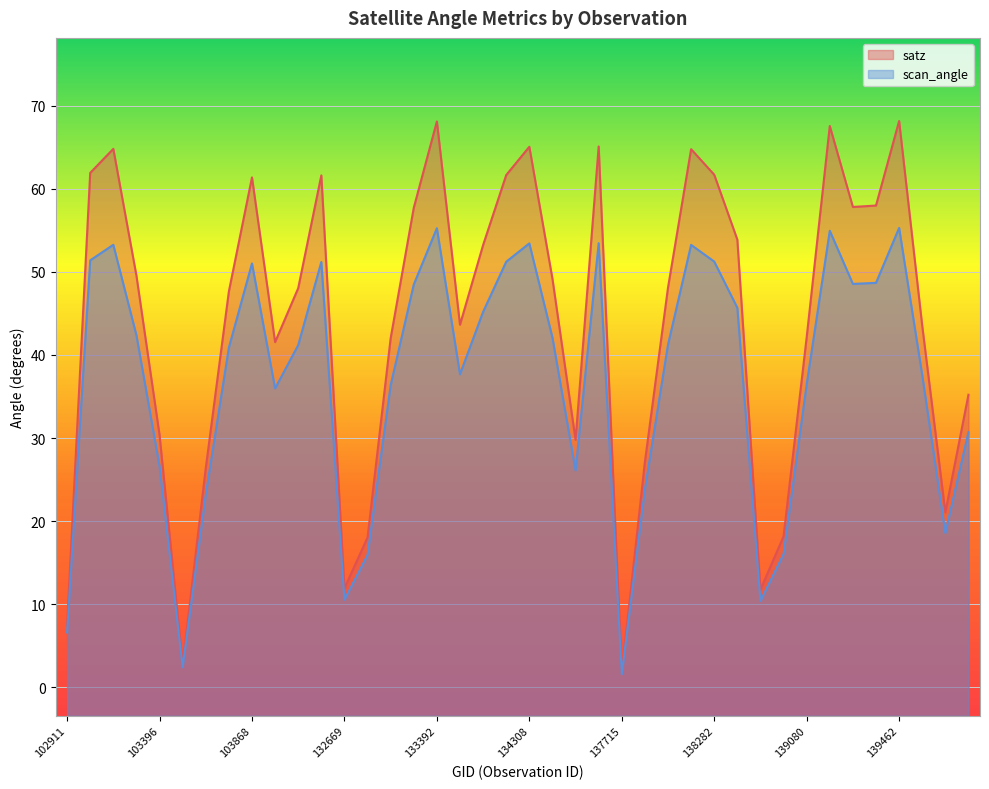

What is the value of the scan_angle point at the 28th from the left?

53.2